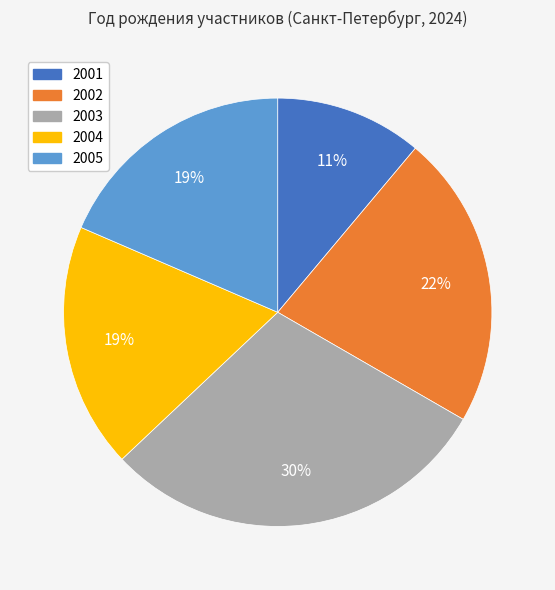

How many segments does this pie chart have?

5